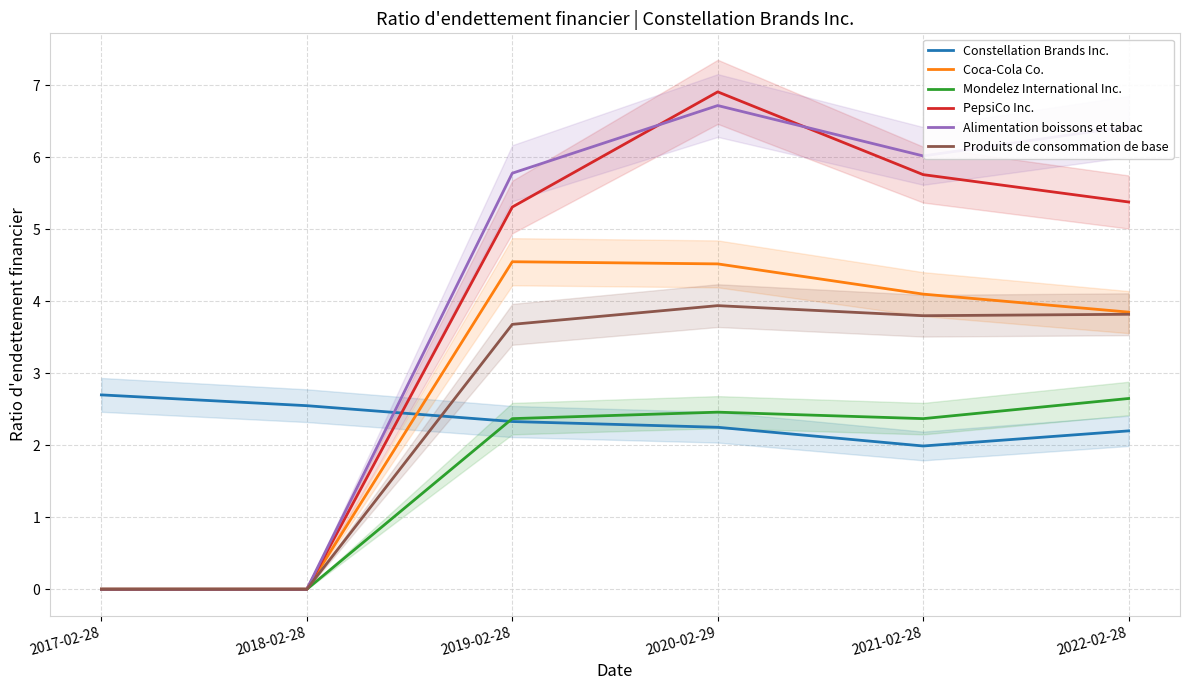

Which category has the lowest value in the PepsiCo Inc. series?

2017-02-28